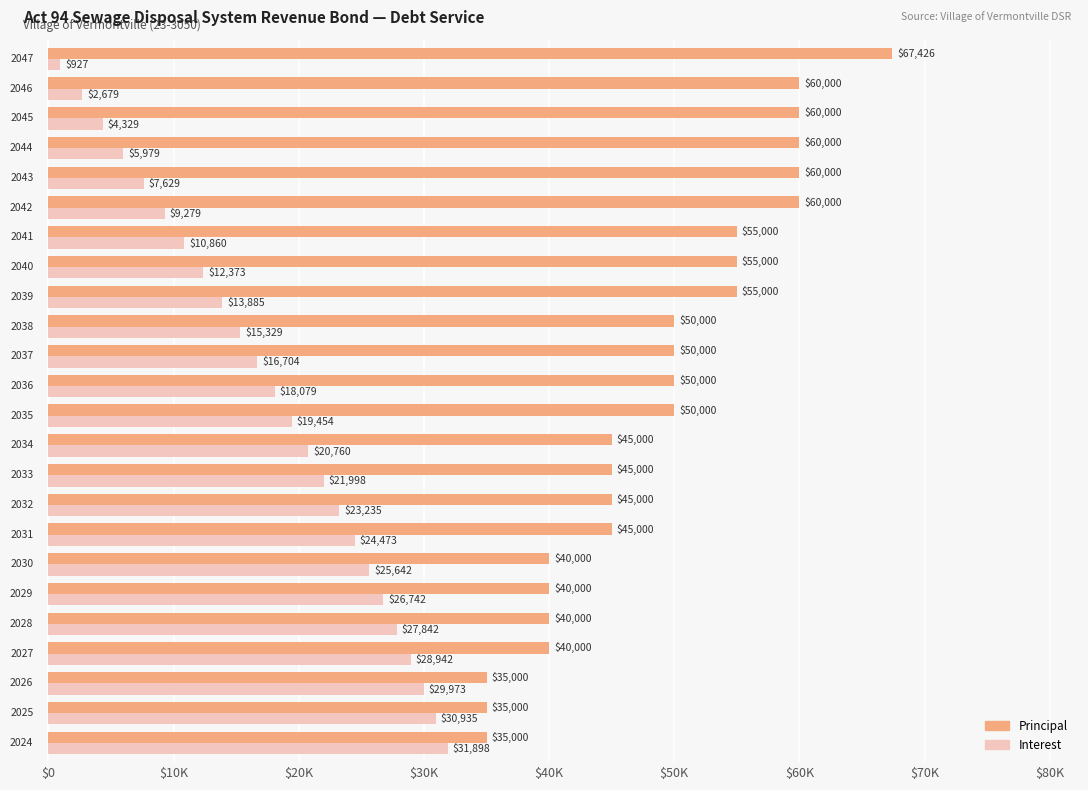

What is the value of the Principal bar at the 18th from the left?

55000